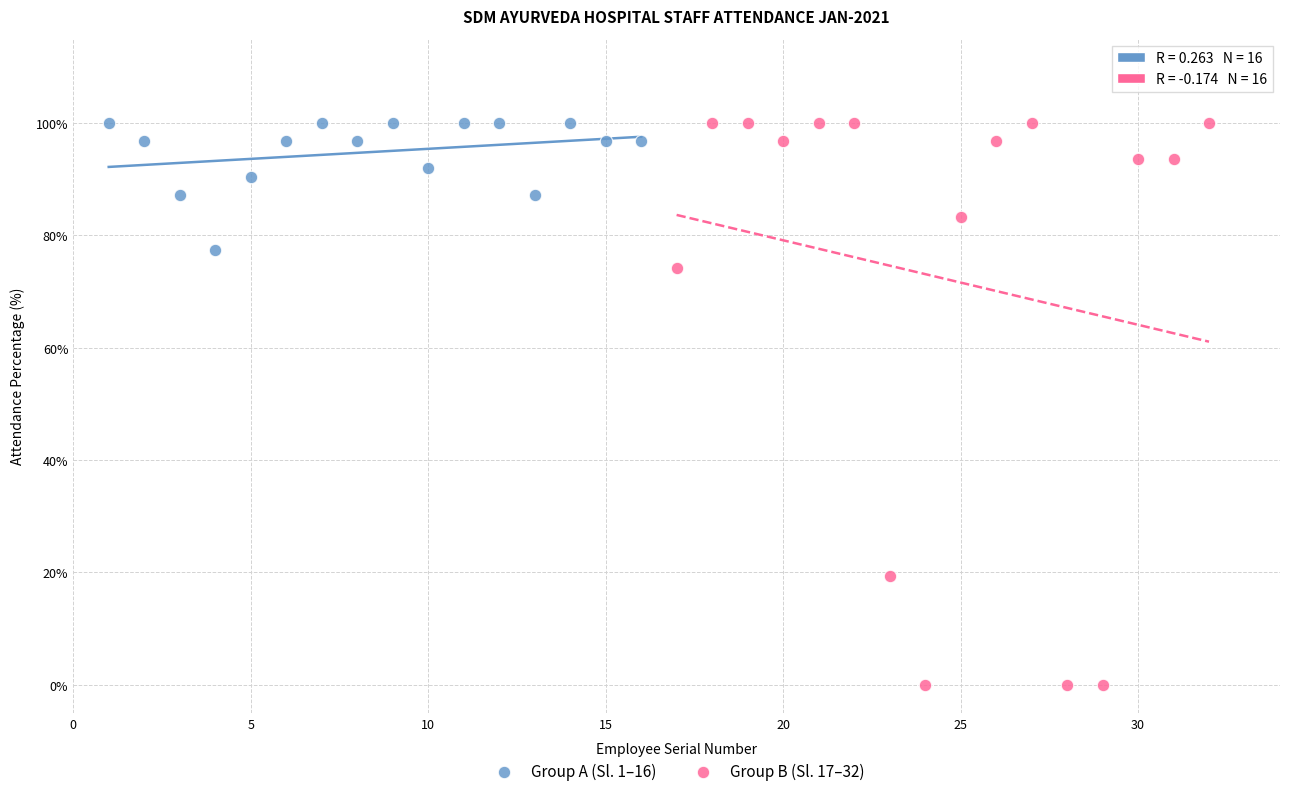

Which series has the largest Y range (max minus min)?

Group B (Sl. 17–32)